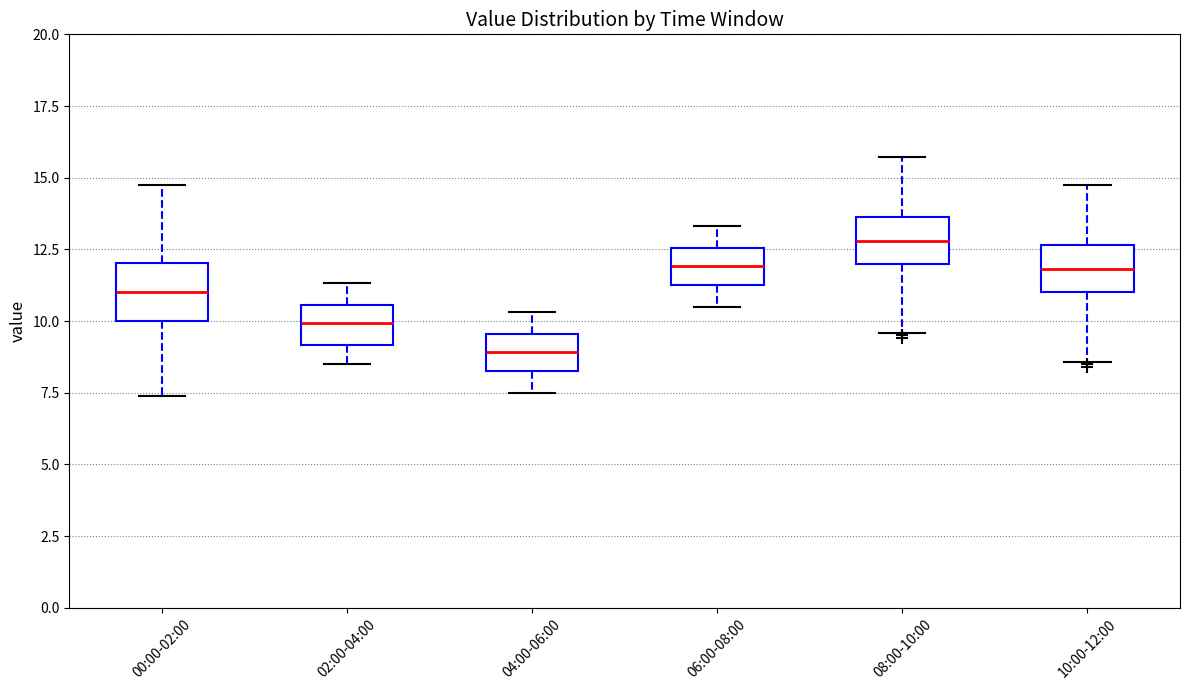

Reading left to right, read every box against the y-axis: the position of its median line, the range the box covers, and the ends of its whiskers. The values are not printed on the chart, so give them approximately, as read against the axis.

00:00-02:00: median 11.0, box 10.0 to 12.0, whiskers 7.5 to 14.5
02:00-04:00: median 10.0, box 9.0 to 10.5, whiskers 8.5 to 11.5
04:00-06:00: median 9.0, box 8.0 to 9.5, whiskers 7.5 to 10.5
06:00-08:00: median 12.0, box 11.0 to 12.5, whiskers 10.5 to 13.5
08:00-10:00: median 13.0, box 12.0 to 13.5, whiskers 9.5 to 15.5
10:00-12:00: median 12.0, box 11.0 to 12.5, whiskers 8.5 to 14.5